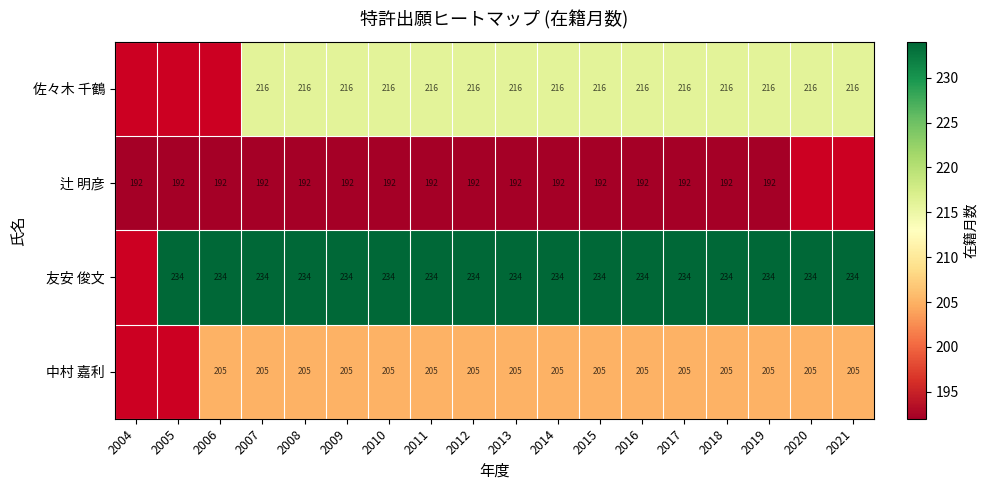

At which category is the sum across all series the highest?

2007